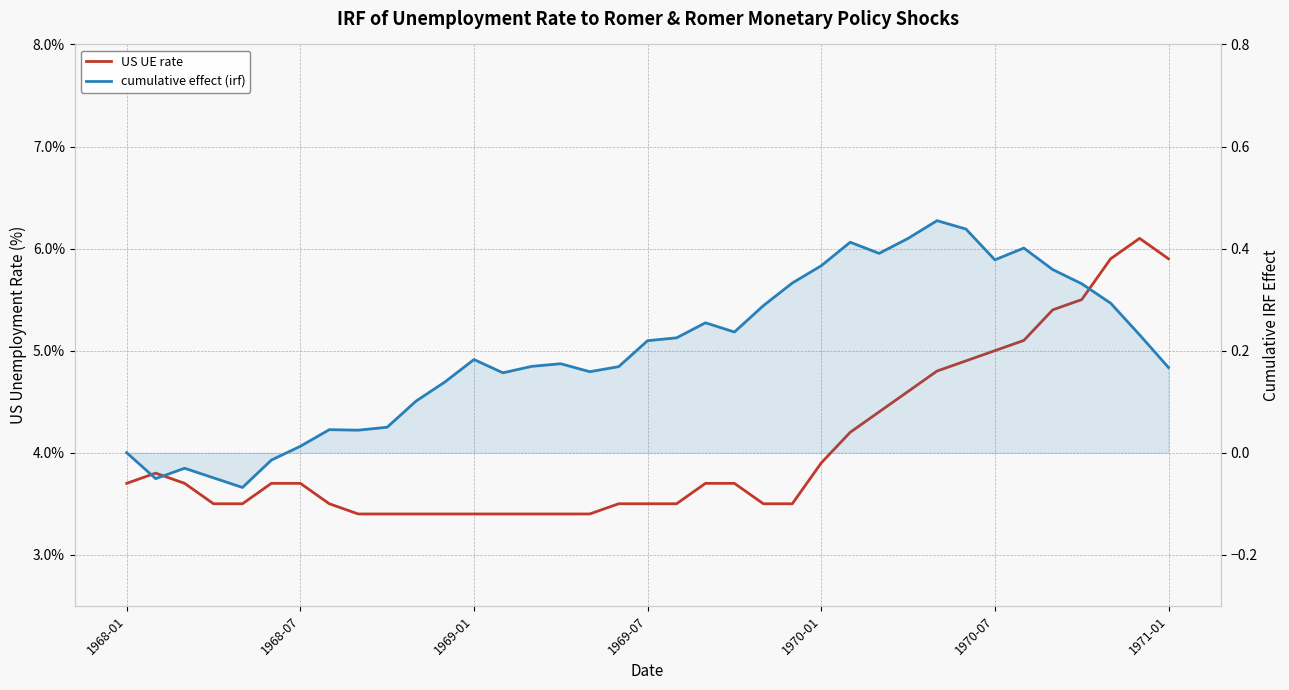

What is the spread (max minus min) of values at 7?

3.5